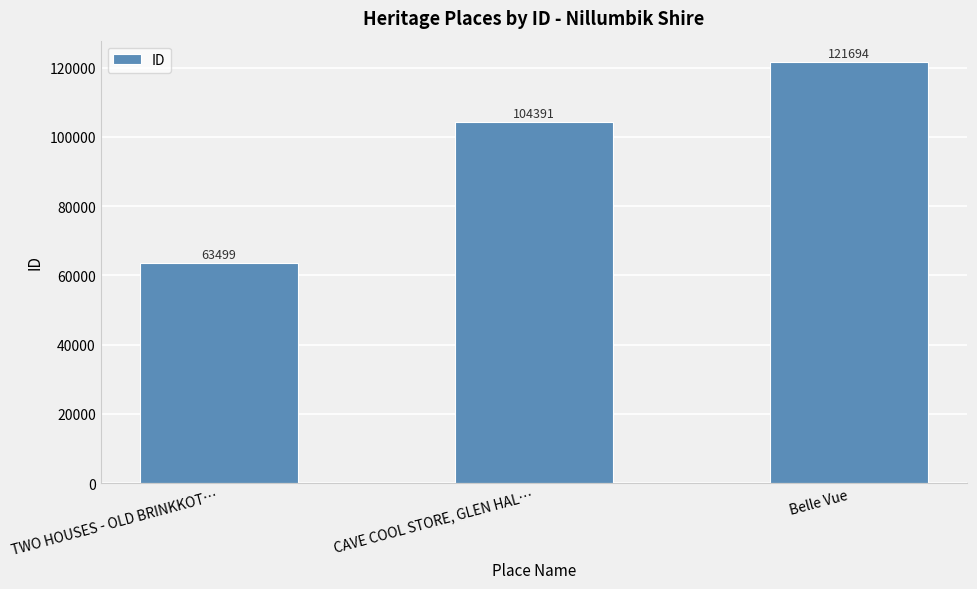

Where is the data nearest to the value 92596?

CAVE COOL STORE, GLEN HAL…